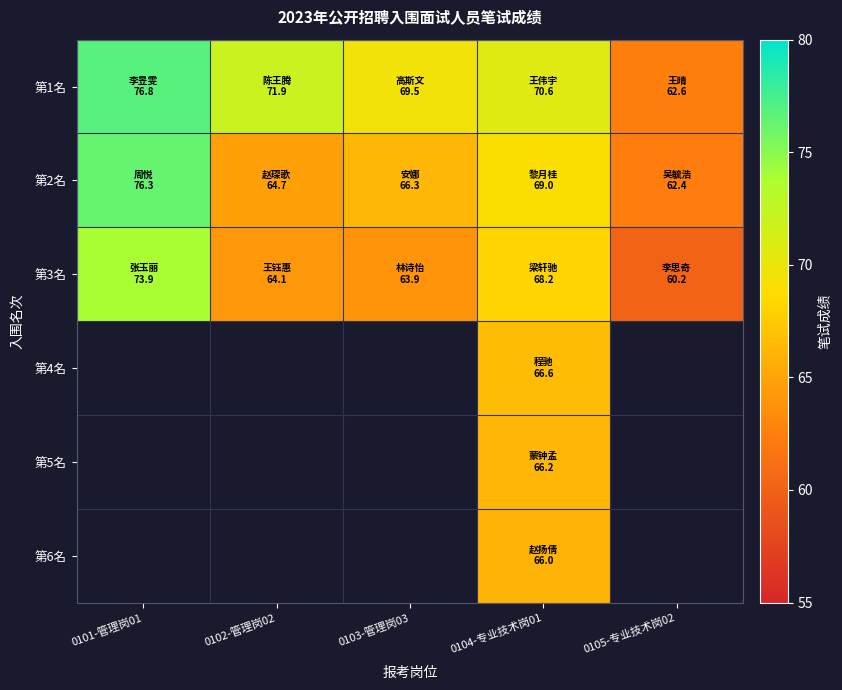

True or false: 第6名 has a value of 66.0 at 0104-专业技术岗01.

True